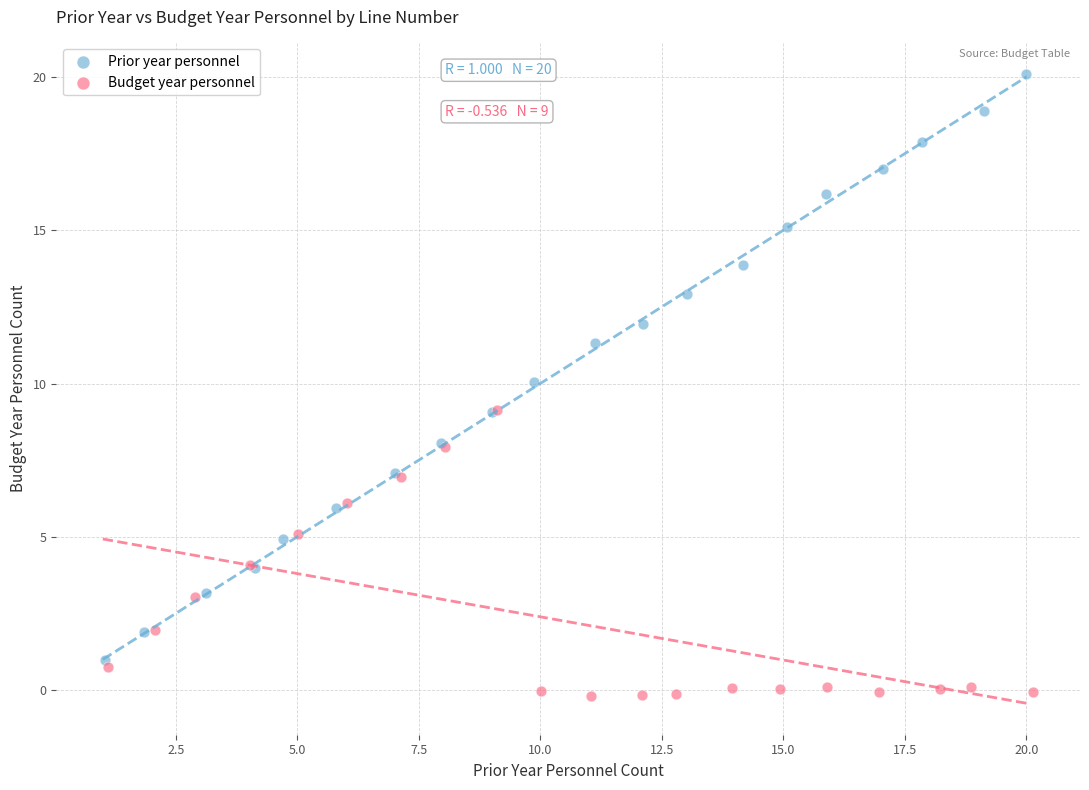

What are all the series names shown in the legend?

Prior year personnel, Budget year personnel